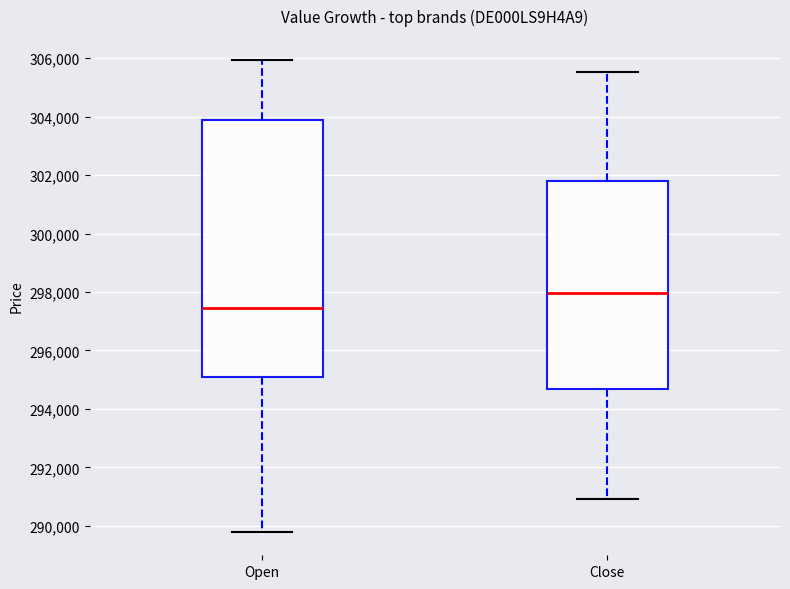

Reading left to right, read every box against the y-axis: the position of its median line, the range the box covers, and the ends of its whiskers. The values are not printed on the chart, so give them approximately, as read against the axis.

Open: median 297400, box 295000 to 303800, whiskers 289800 to 306000
Close: median 298000, box 294600 to 301800, whiskers 291000 to 305600